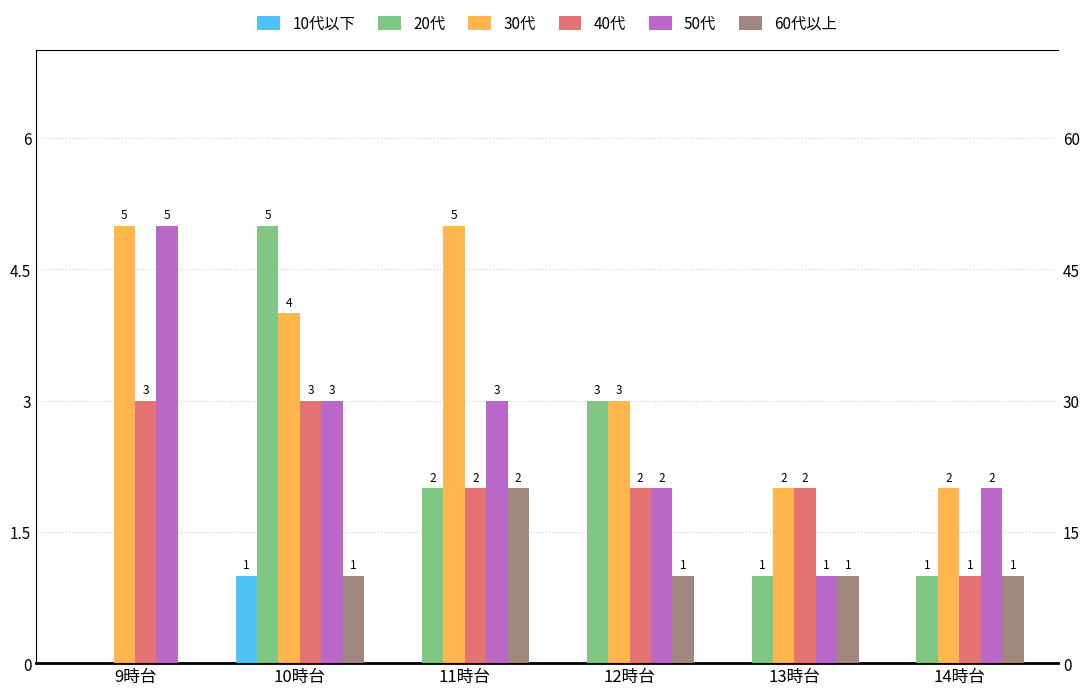

Which series has the largest total across all categories?

30代